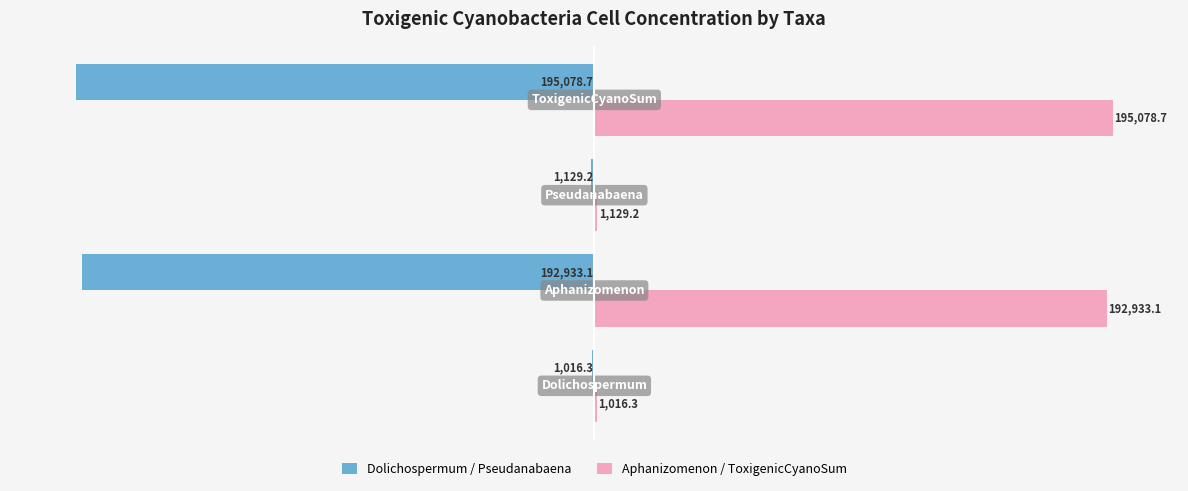

Which series has the largest total across all categories?

Aphanizomenon / ToxigenicCyanoSum